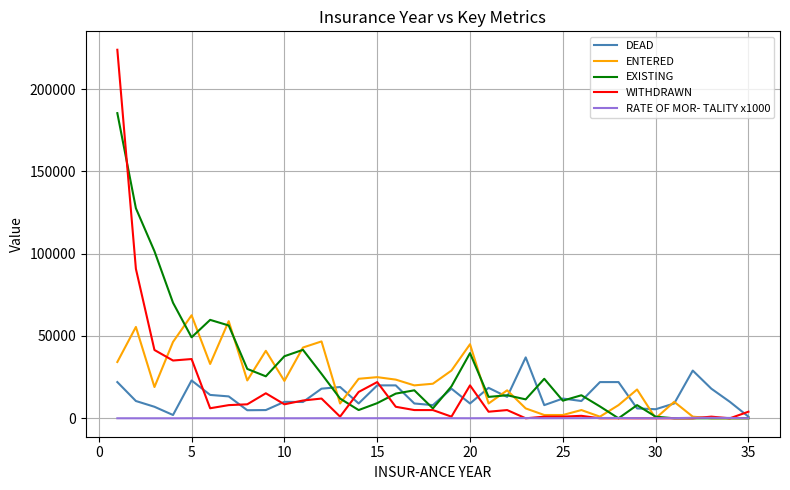

What is the maximum value shown in the chart?

223900.0